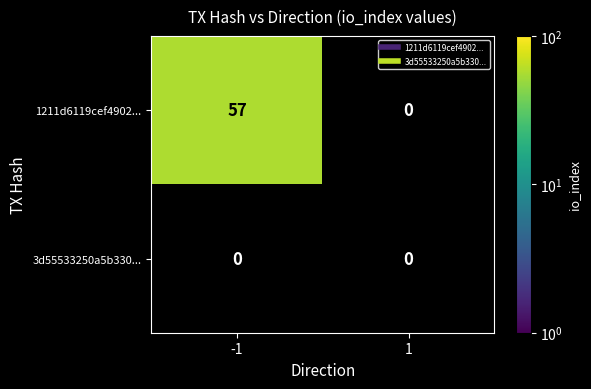

At which category is the sum across all series the highest?

-1